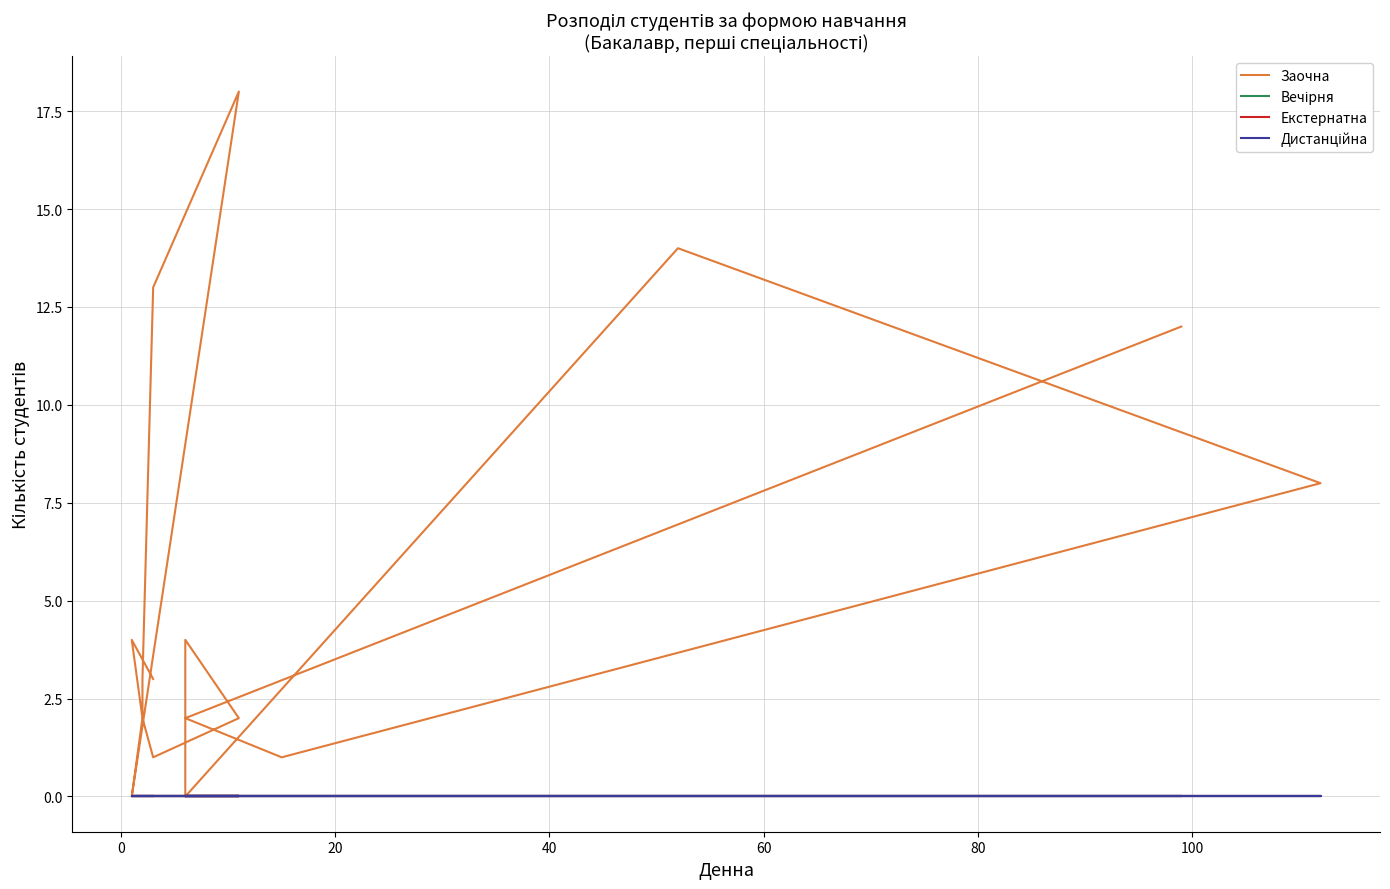

Reading left to right, extract all data points from this chart.

Заочна: 3	4	2	3	13	18	0	2	1	2	4	0	14	8	1	2	12
Вечірня: 0	0	0	0	0	0	0	0	0	0	0	0	0	0	0	0	0
Екстернатна: 0	0	0	0	0	0	0	0	0	0	0	0	0	0	0	0	0
Дистанційна: 0	0	0	0	0	0	0	0	0	0	0	0	0	0	0	0	0